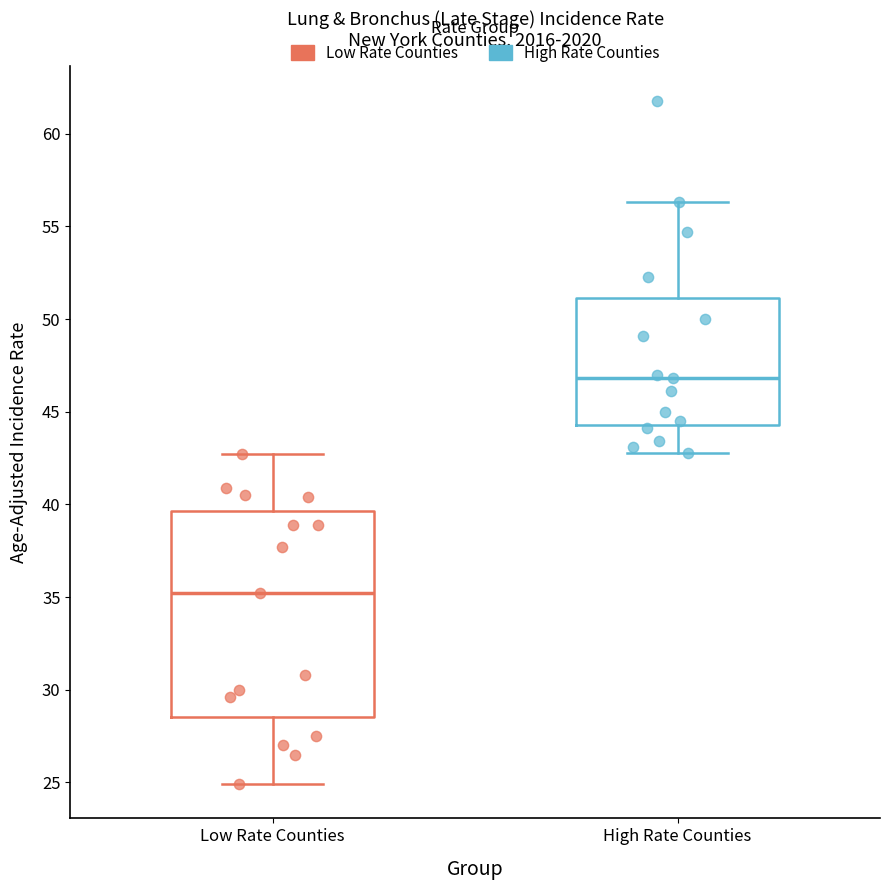

Reading left to right, transcribe this box plot: for each box, give where its median line is, the range the box spans, and where its two whiskers end, as read against the y-axis. The values are not printed on the chart, so give them approximately, as read against the axis.

Low Rate Counties: median 35.0, box 28.5 to 39.5, whiskers 25.0 to 42.5
High Rate Counties: median 47.0, box 44.5 to 51.0, whiskers 43.0 to 56.5